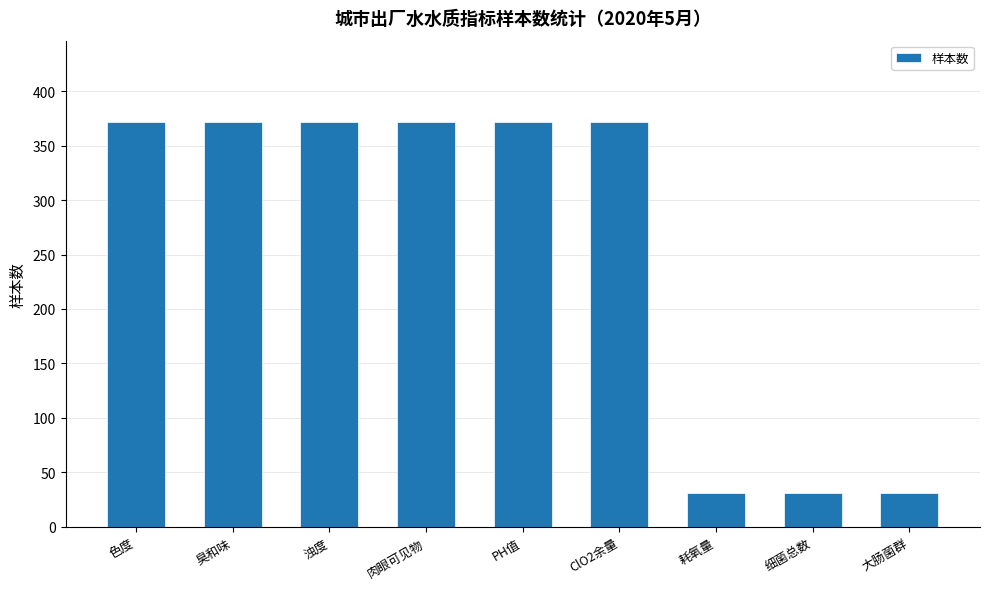

What is the difference between the second highest and minimum values?

341